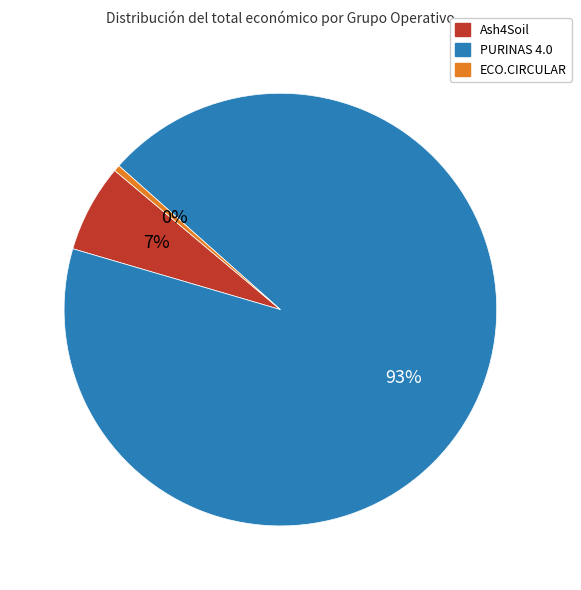

How many segments does this pie chart have?

3